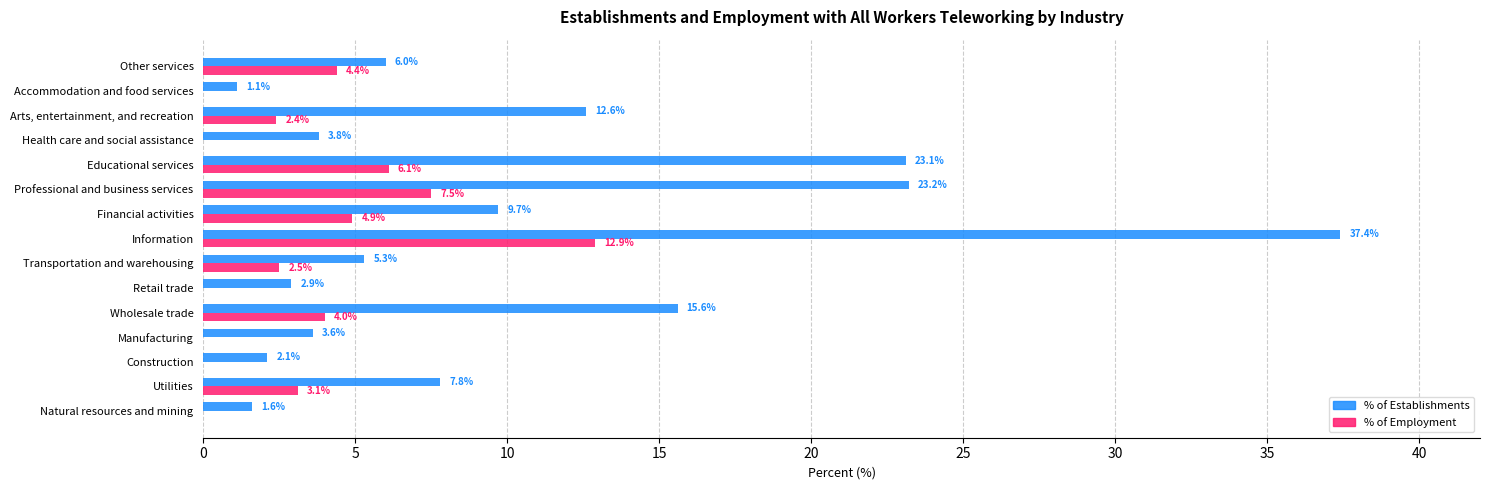

At which category is the sum across all series the highest?

Information